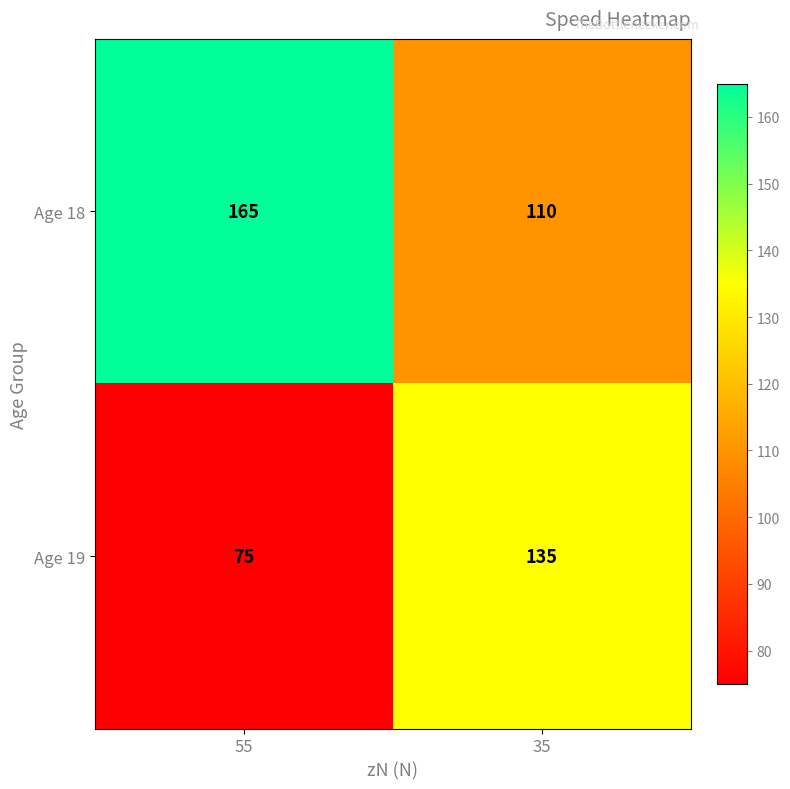

Where is Age 18 nearest to the value 137?

35